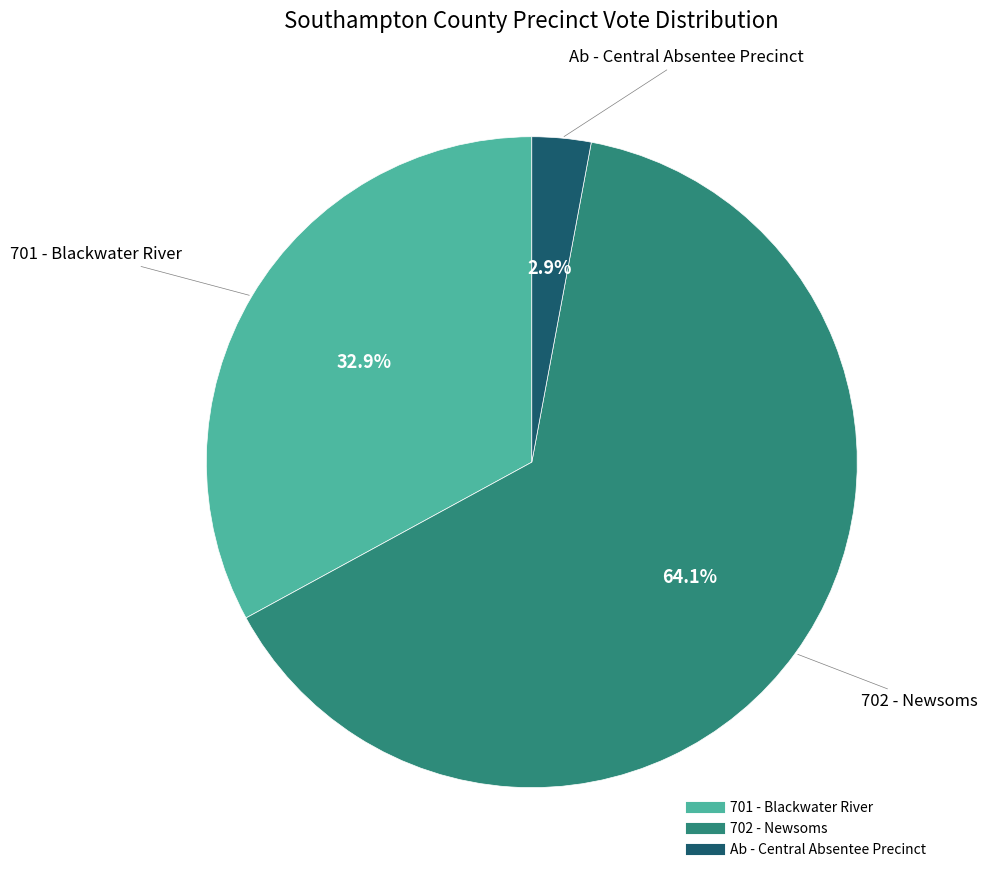

What percentage is the 702 - Newsoms slice, to the nearest percent?

64%